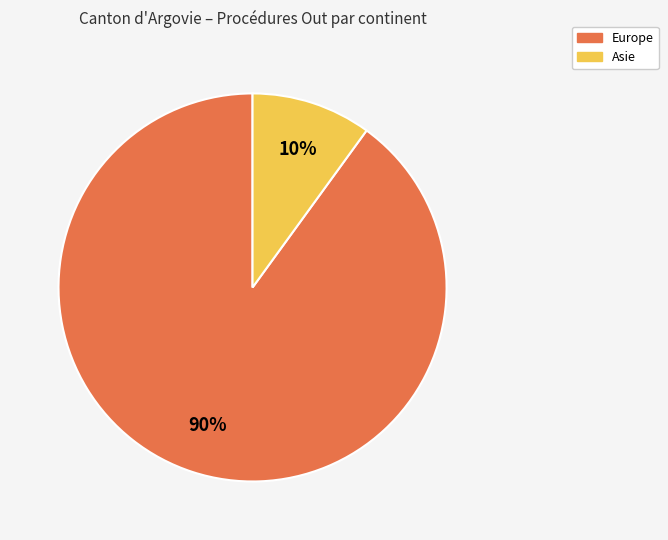

How many slices are in this pie chart?

2